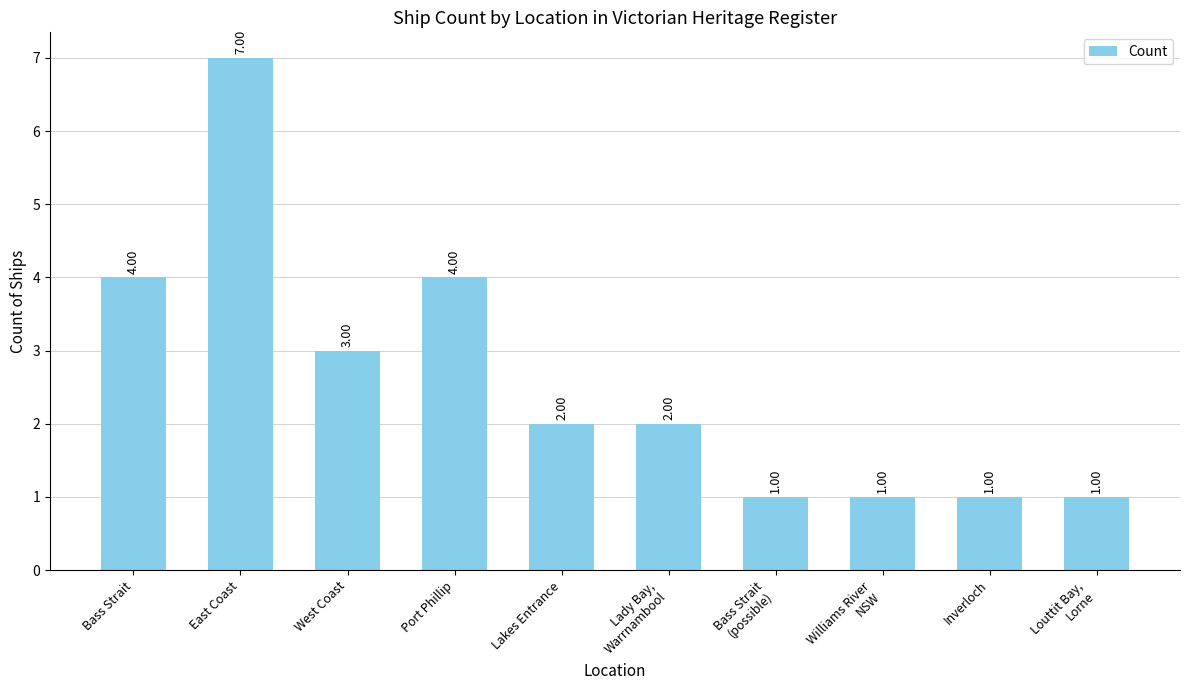

What is the label of the 5th bar from the right?

Lady Bay,
Warrnambool